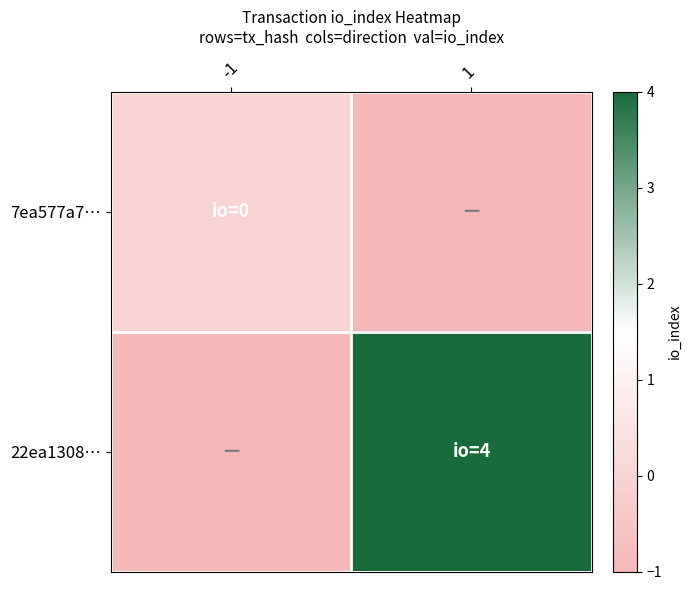

Reading left to right, list all the values displayed in this chart.

7ea577a7…: -1=0	1=-1
22ea1308…: -1=-1	1=4